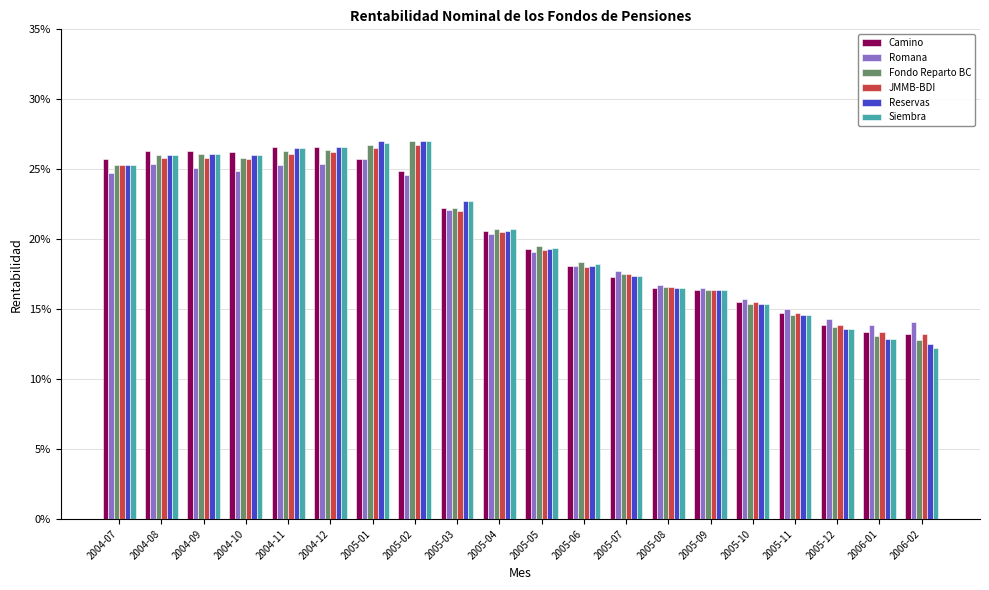

Are the bars grouped side by side (vs. stacked)?

Yes